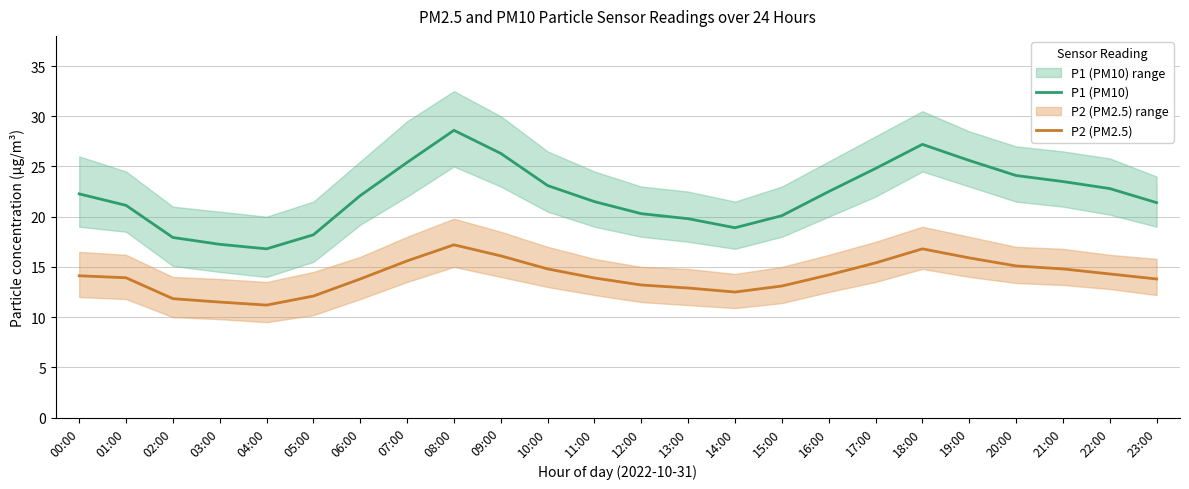

At which category is the sum across all series the highest?

08:00